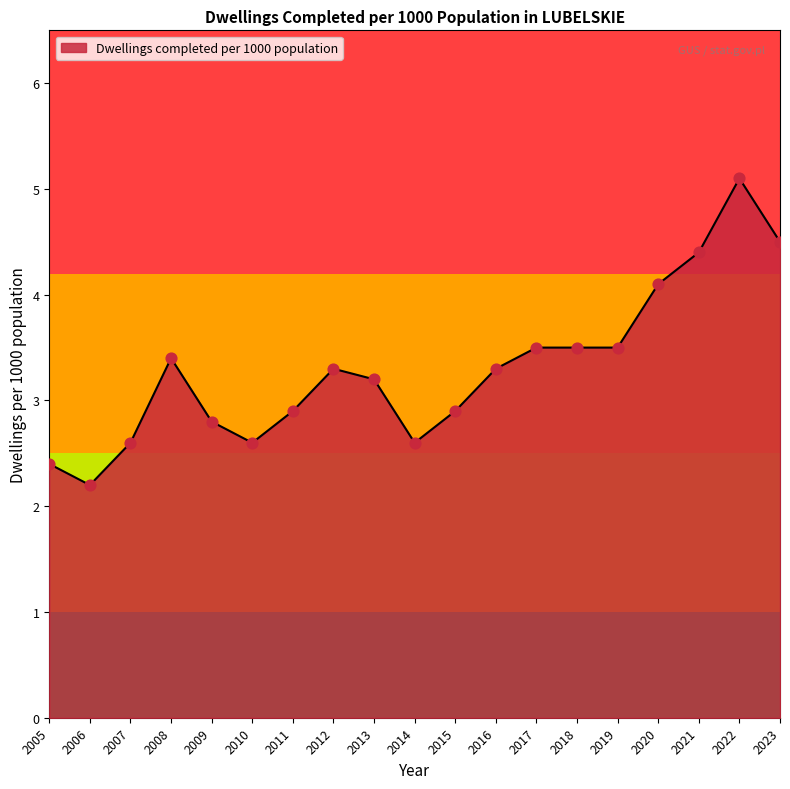

Which has a higher value, 2019 or 2007?

2019